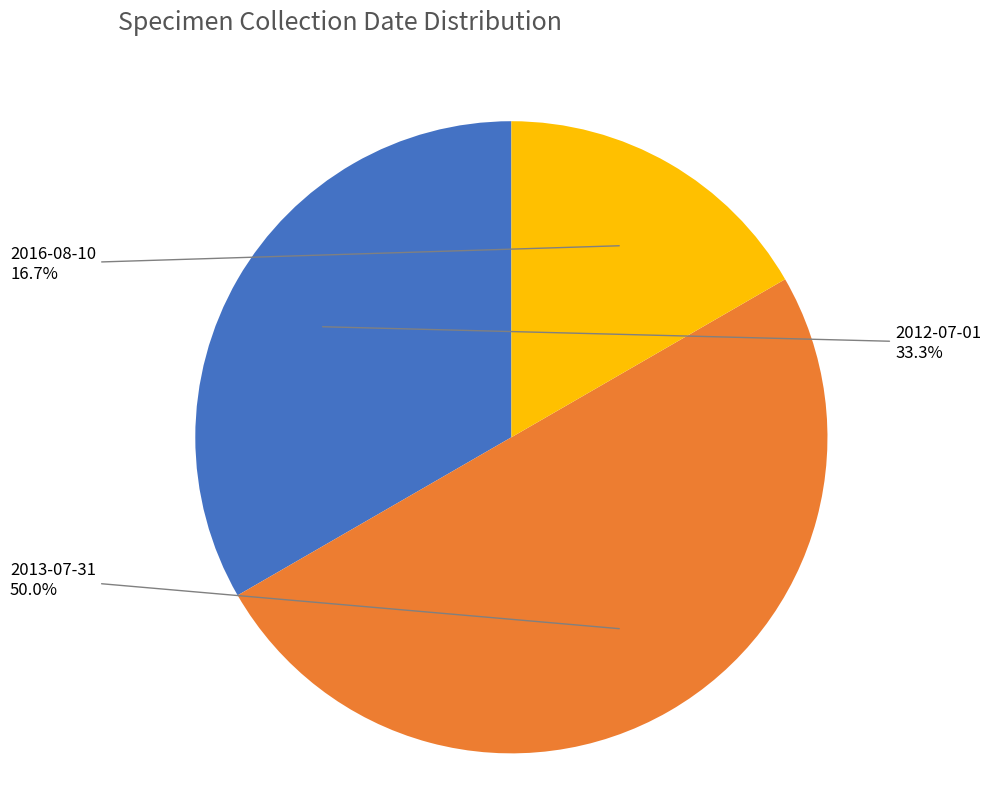

Which category has the smallest portion of the pie?

2016-08-10